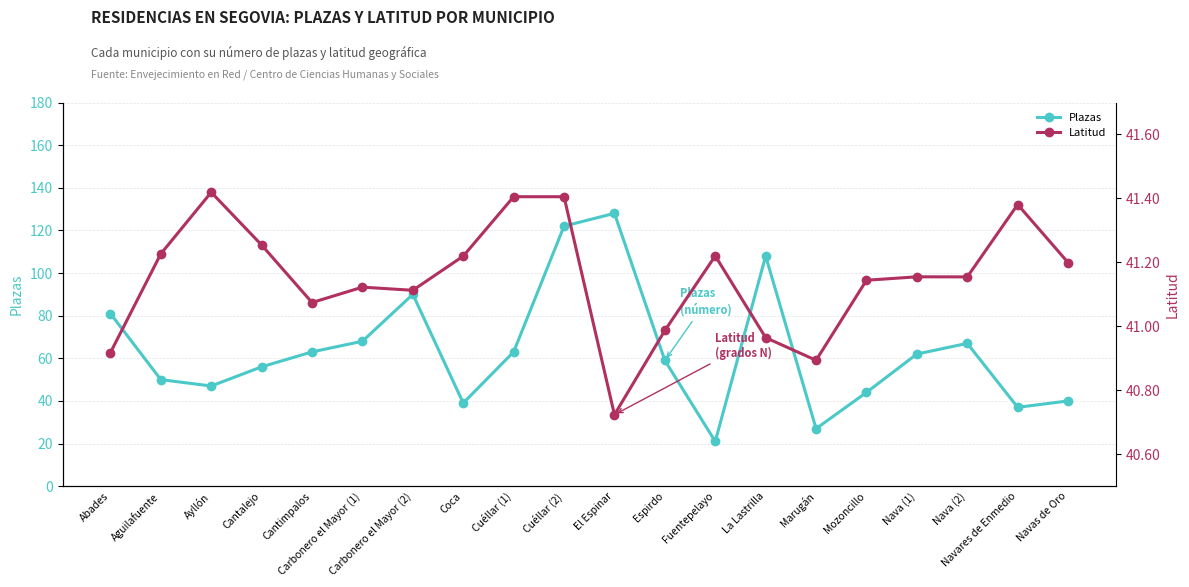

True or false: Latitud and Plazas intersect in this chart.

True